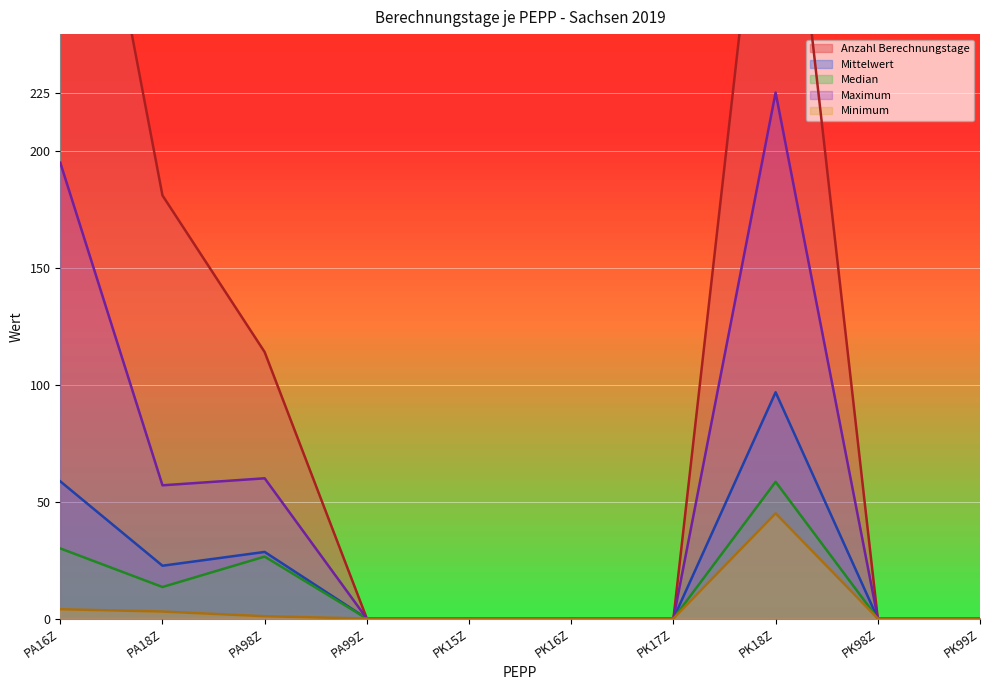

True or false: Minimum and Maximum intersect in this chart.

False